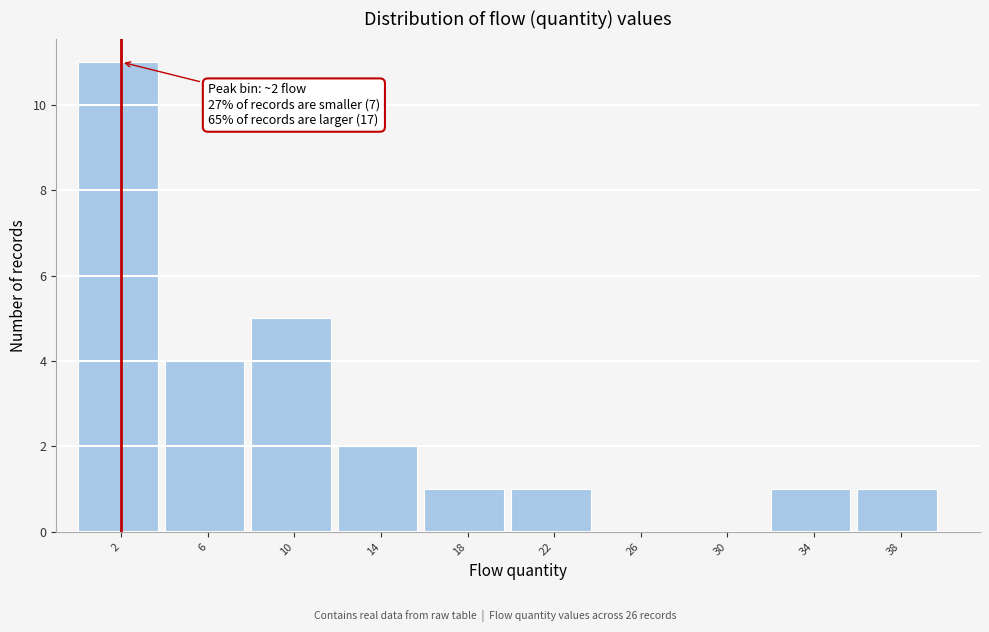

Which range on the x-axis has the tallest bar?

0 to 4